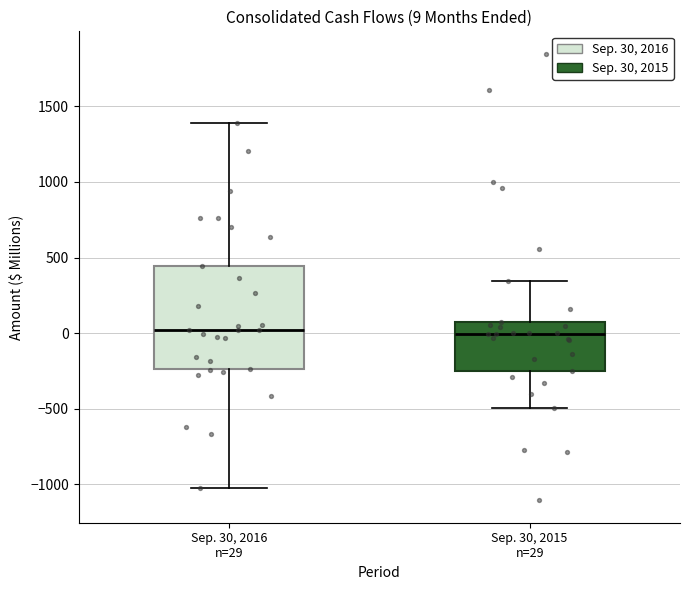

Which box is the tallest, from its lower edge to its upper edge?

Sep. 30, 2016 n=29